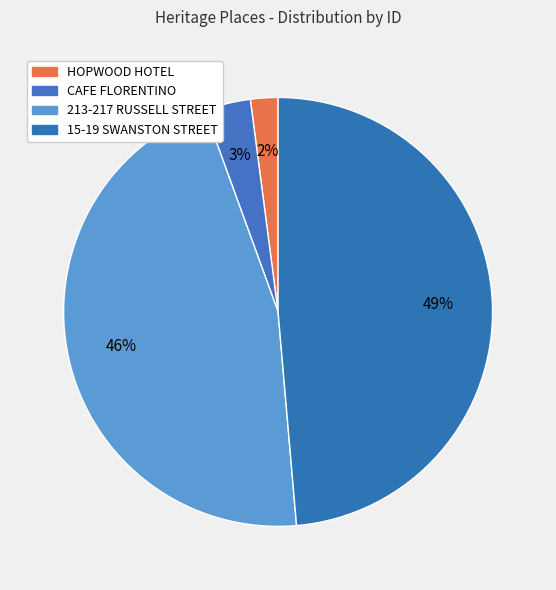

What is the change in value from HOPWOOD HOTEL to 15-19 SWANSTON STREET?

+9402